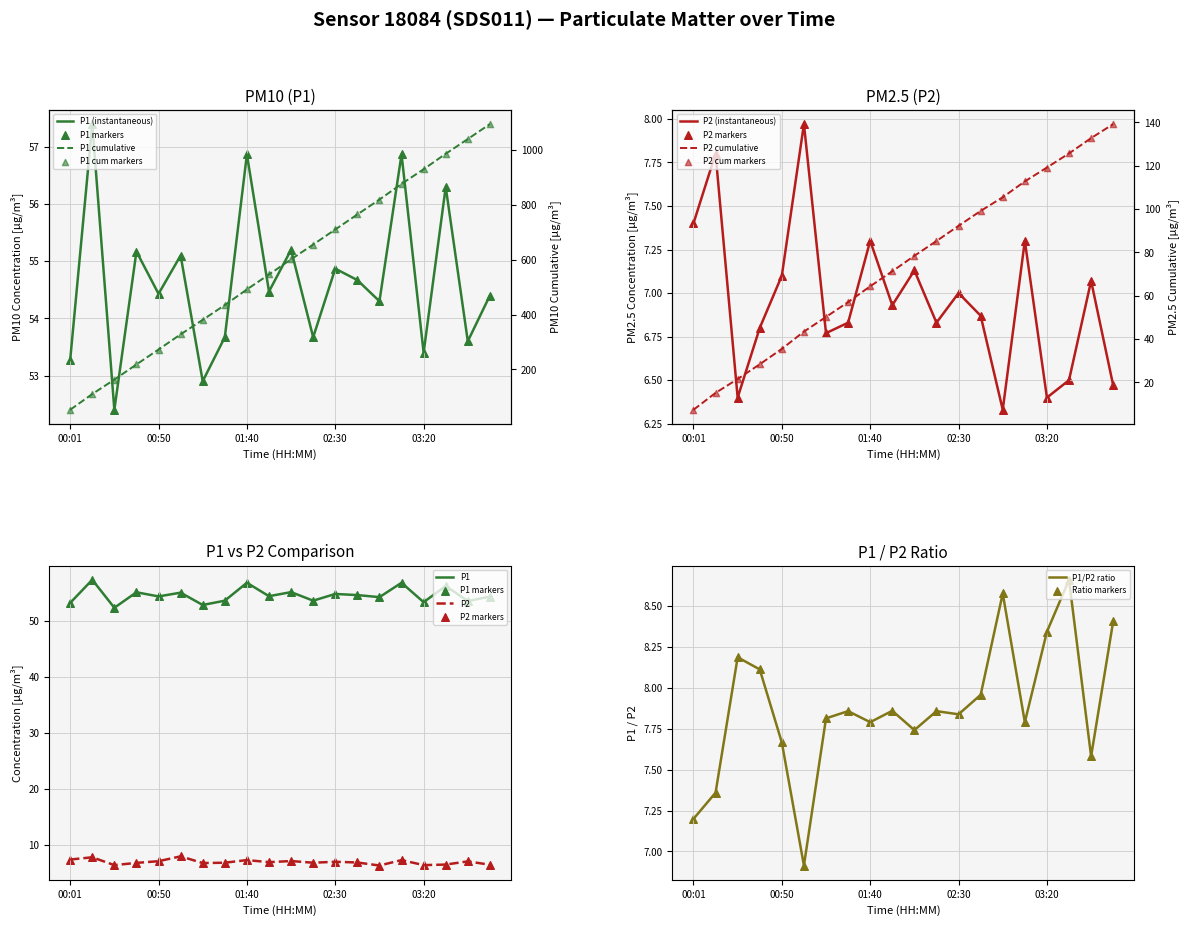

At which category is the sum across all series the highest?

00:13